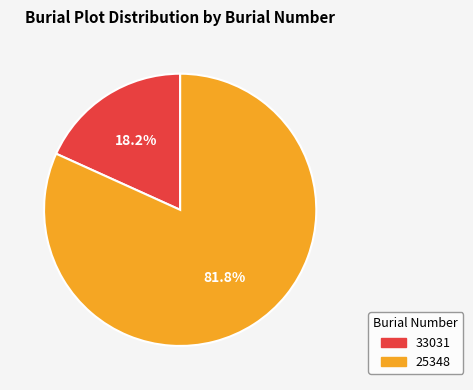

Rank the categories by value from highest to lowest.

25348, 33031